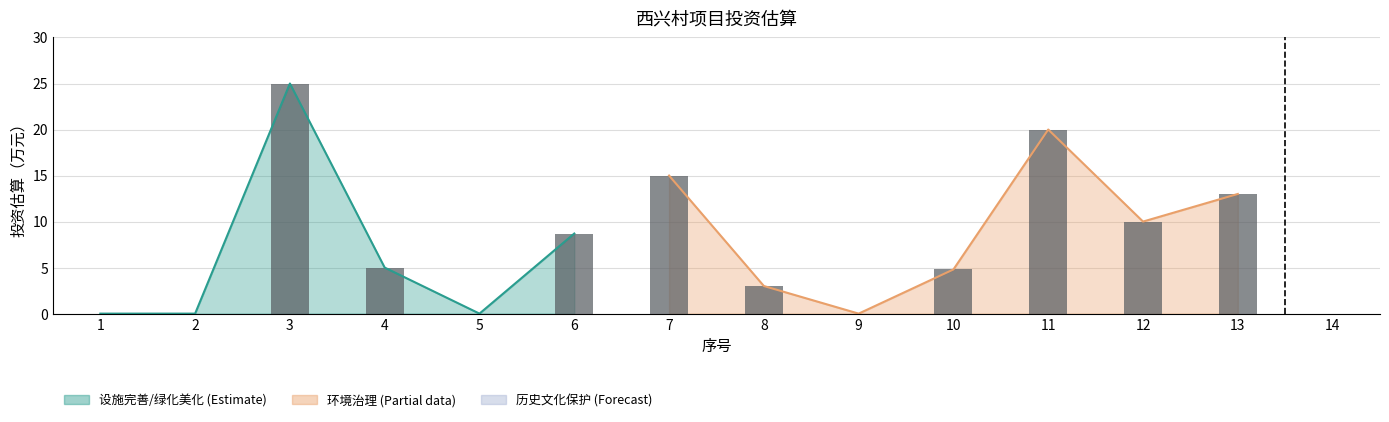

What is the sum of all values?

38.7